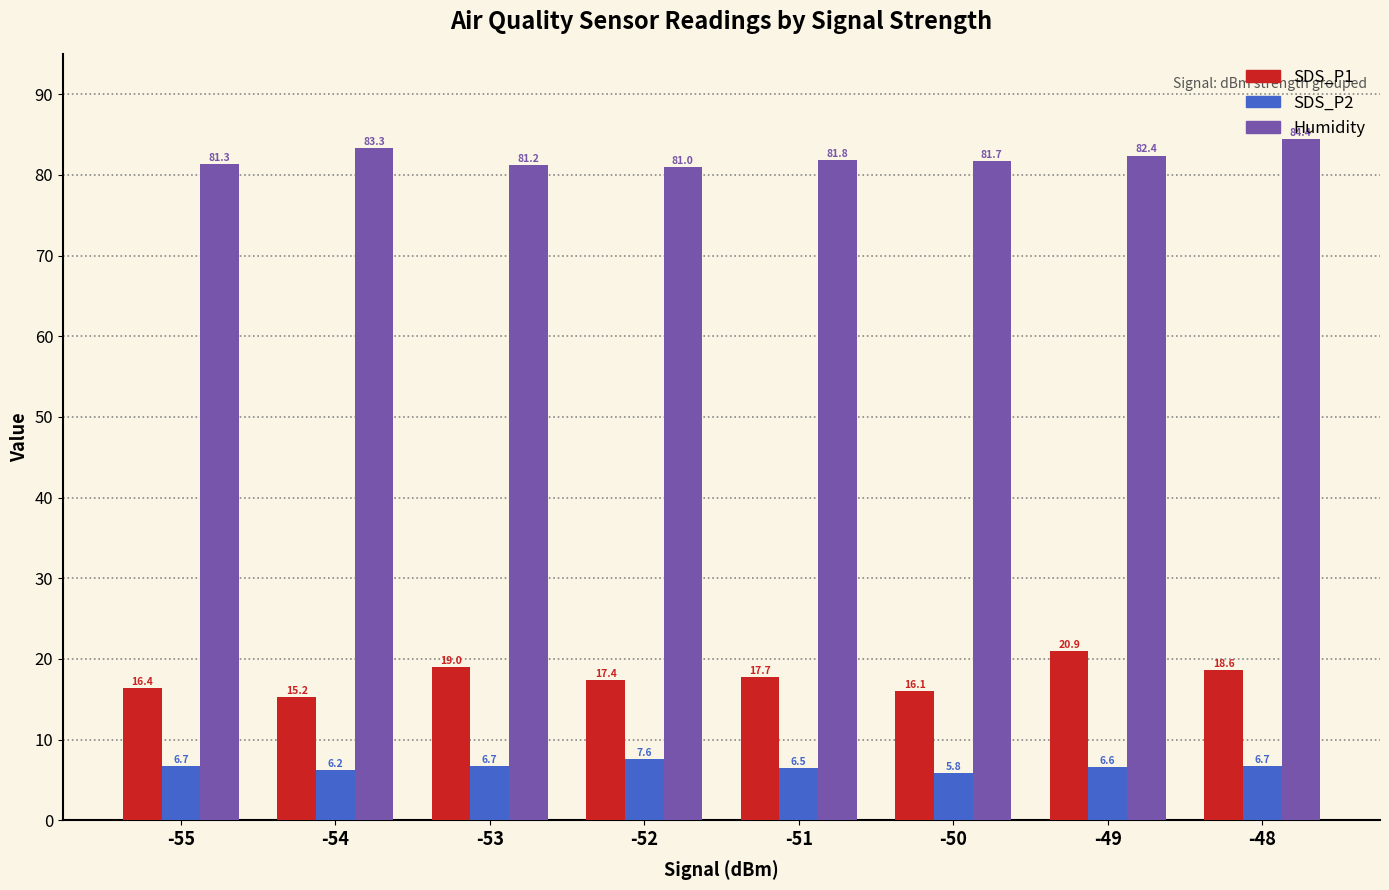

At which label does SDS_P2 first exceed 6?

-55